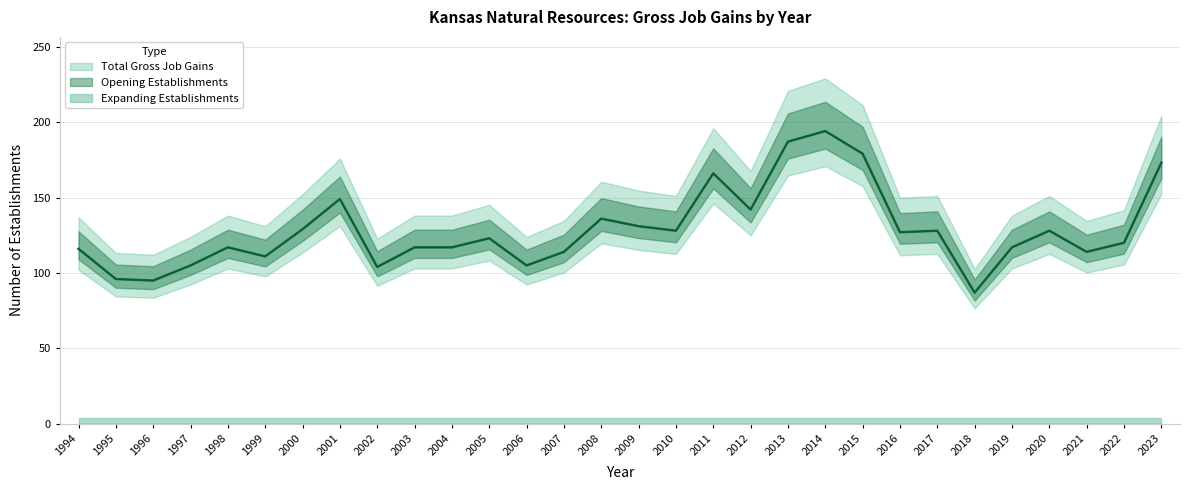

How many interior local valleys does the Opening Establishments series have?

9